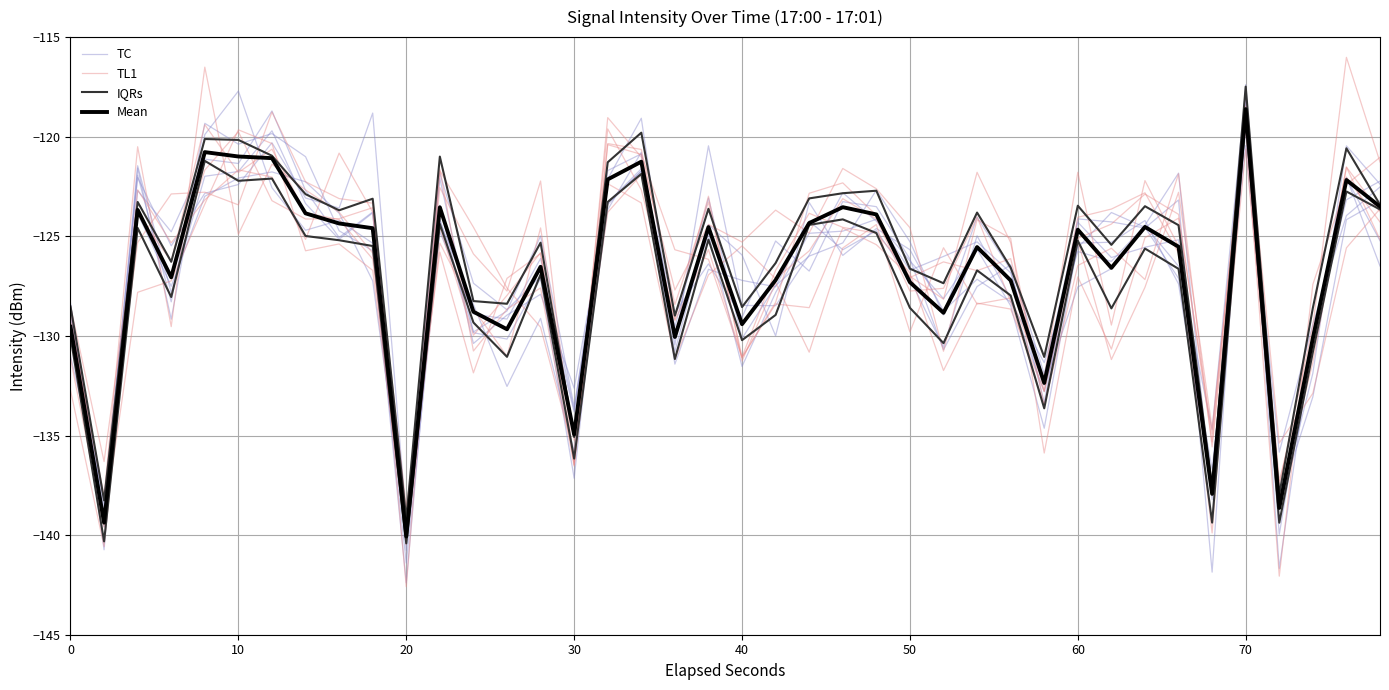

How many intersections are there between Mean and TL1?

20